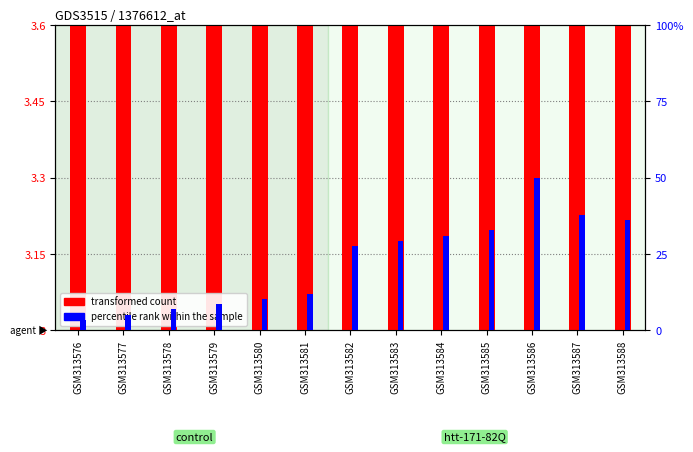

How many data points does each series have?

13